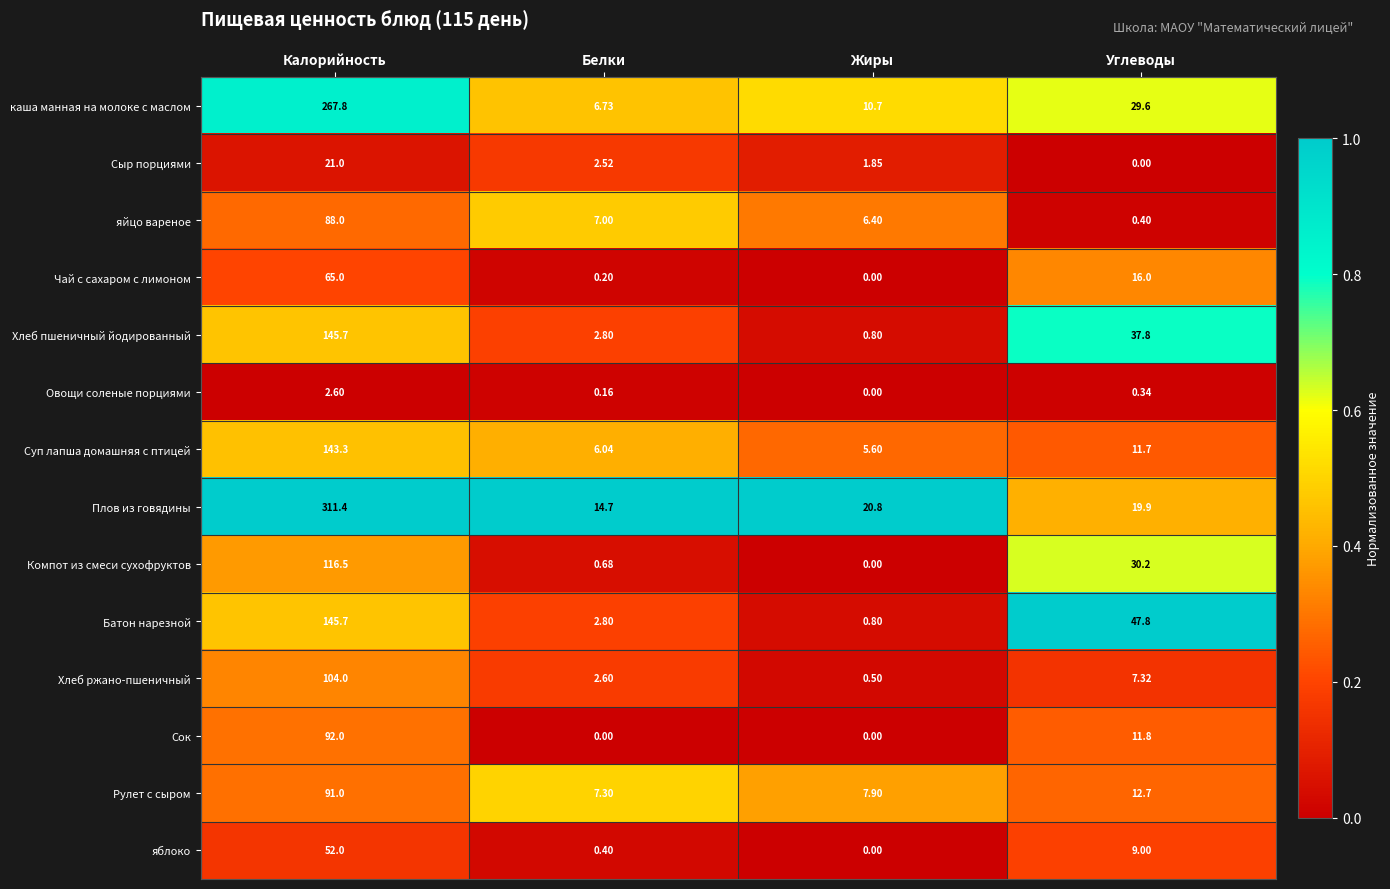

At which category does the chart reach its peak across all series?

Калорийность